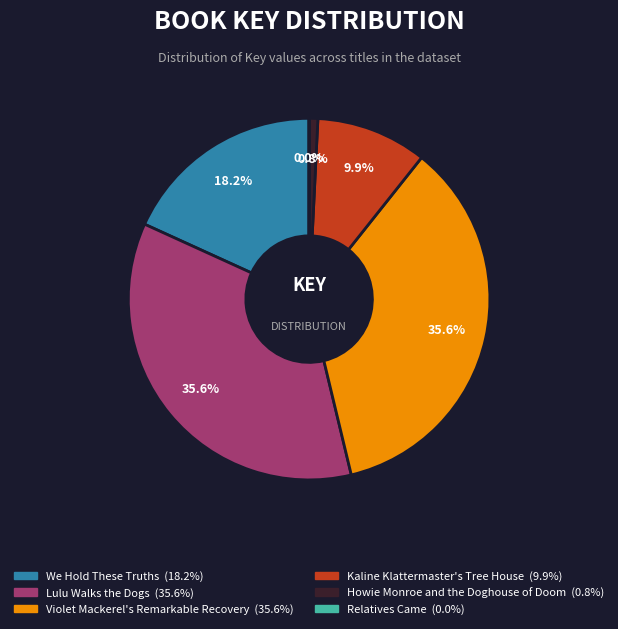

Combined, what portion of the pie is Violet Mackerel's Remarkable Recovery and Lulu Walks the Dogs?

71.1%